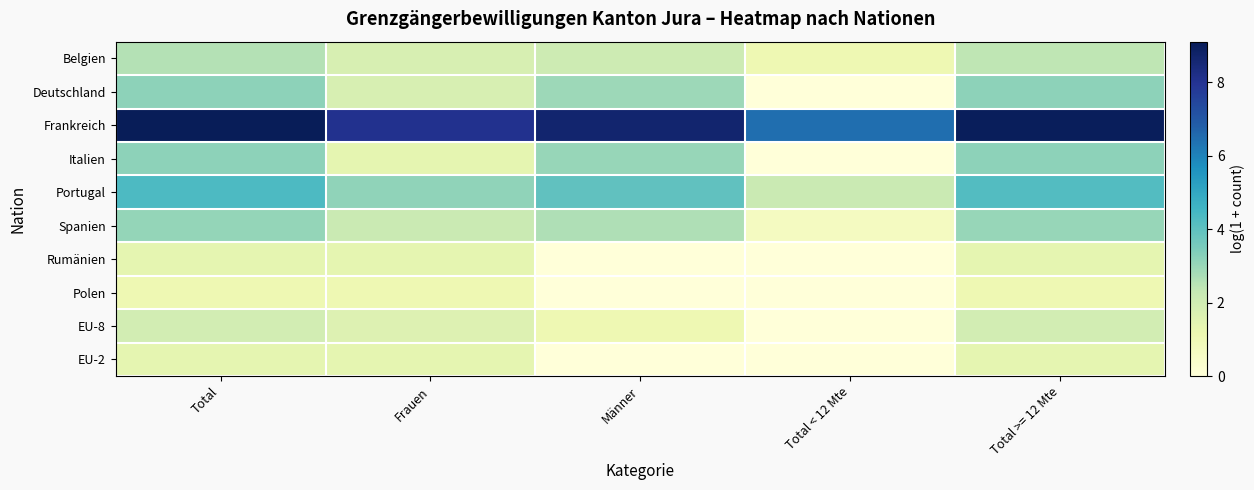

Reading right to left, list all the values displayed in this chart.

Belgien: Total >= 12 Mte=2.4	Total < 12 Mte=1.1	Männer=2.1	Frauen=1.8	Total=2.6
Deutschland: Total >= 12 Mte=3.2	Total < 12 Mte=0.0	Männer=2.9	Frauen=1.8	Total=3.2
Frankreich: Total >= 12 Mte=9.0	Total < 12 Mte=6.5	Männer=8.7	Frauen=8.1	Total=9.1
Italien: Total >= 12 Mte=3.2	Total < 12 Mte=0.0	Männer=3.0	Frauen=1.4	Total=3.2
Portugal: Total >= 12 Mte=4.2	Total < 12 Mte=2.2	Männer=4.0	Frauen=3.1	Total=4.3
Spanien: Total >= 12 Mte=3.0	Total < 12 Mte=0.7	Männer=2.6	Frauen=2.2	Total=3.1
Rumänien: Total >= 12 Mte=1.4	Total < 12 Mte=0.0	Männer=0.0	Frauen=1.4	Total=1.4
Polen: Total >= 12 Mte=1.1	Total < 12 Mte=0.0	Männer=0.0	Frauen=1.1	Total=1.1
EU-8: Total >= 12 Mte=1.9	Total < 12 Mte=0.0	Männer=1.1	Frauen=1.6	Total=1.9
EU-2: Total >= 12 Mte=1.4	Total < 12 Mte=0.0	Männer=0.0	Frauen=1.4	Total=1.4